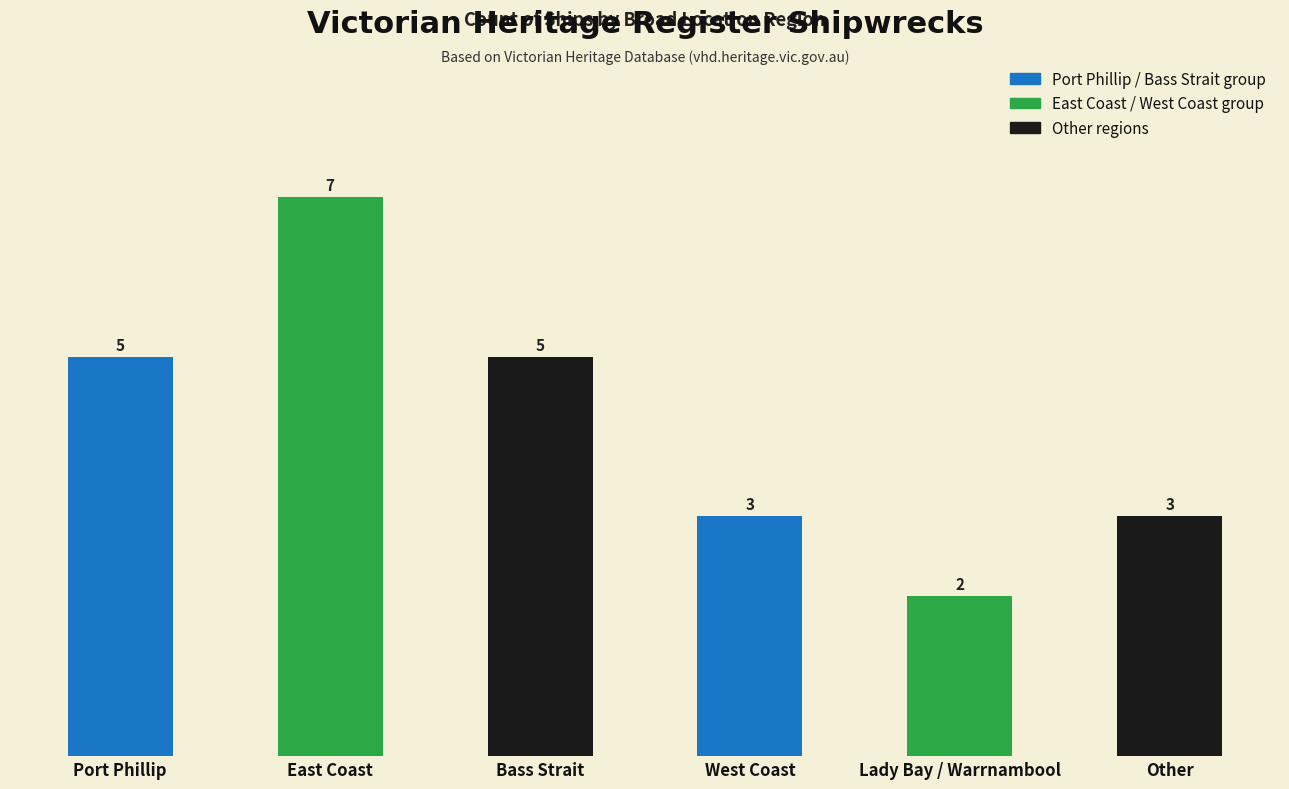

How many values are between 3 and 5?

4